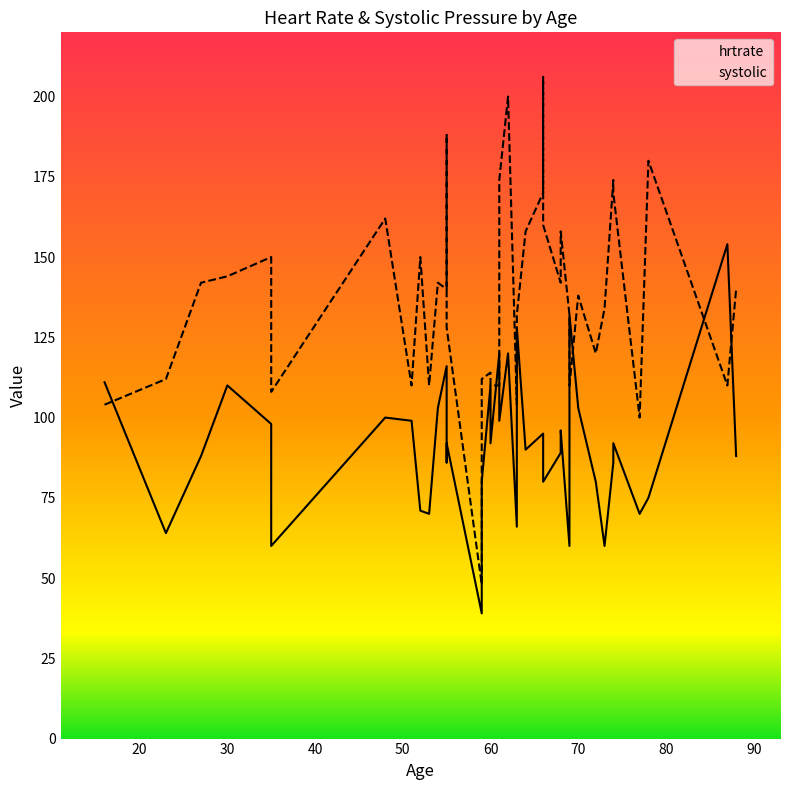

Which series has the largest range (max minus min)?

systolic